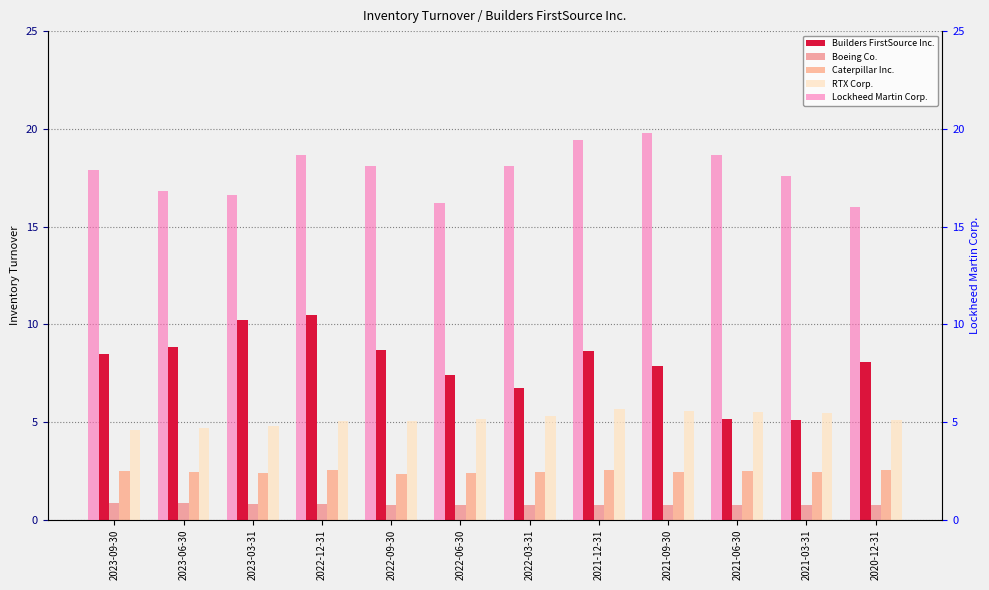

Which category has the lowest value across all series?

2022-06-30